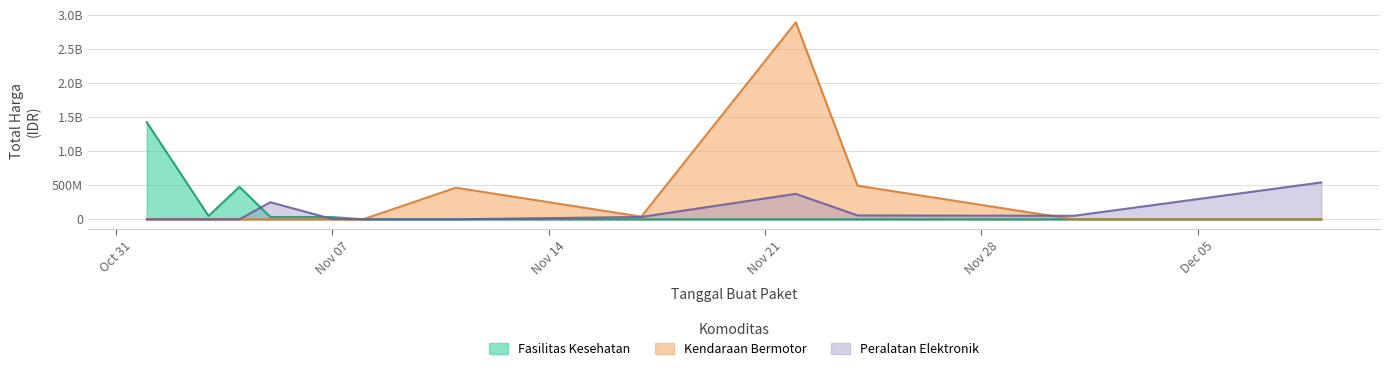

Reading right to left, extract all data points from this chart.

Fasilitas Kesehatan: 0	0	0	0	0	0	577875	32441200	34000000	477600000	49730040	1425867900
Kendaraan Bermotor: 0	0	493000000	2892122000	39440000	464002100	0	0	0	0	0	0
Peralatan Elektronik: 541071000	51601000	56152800	373404000	34292000	0	0	4350000	250350000	0	0	0